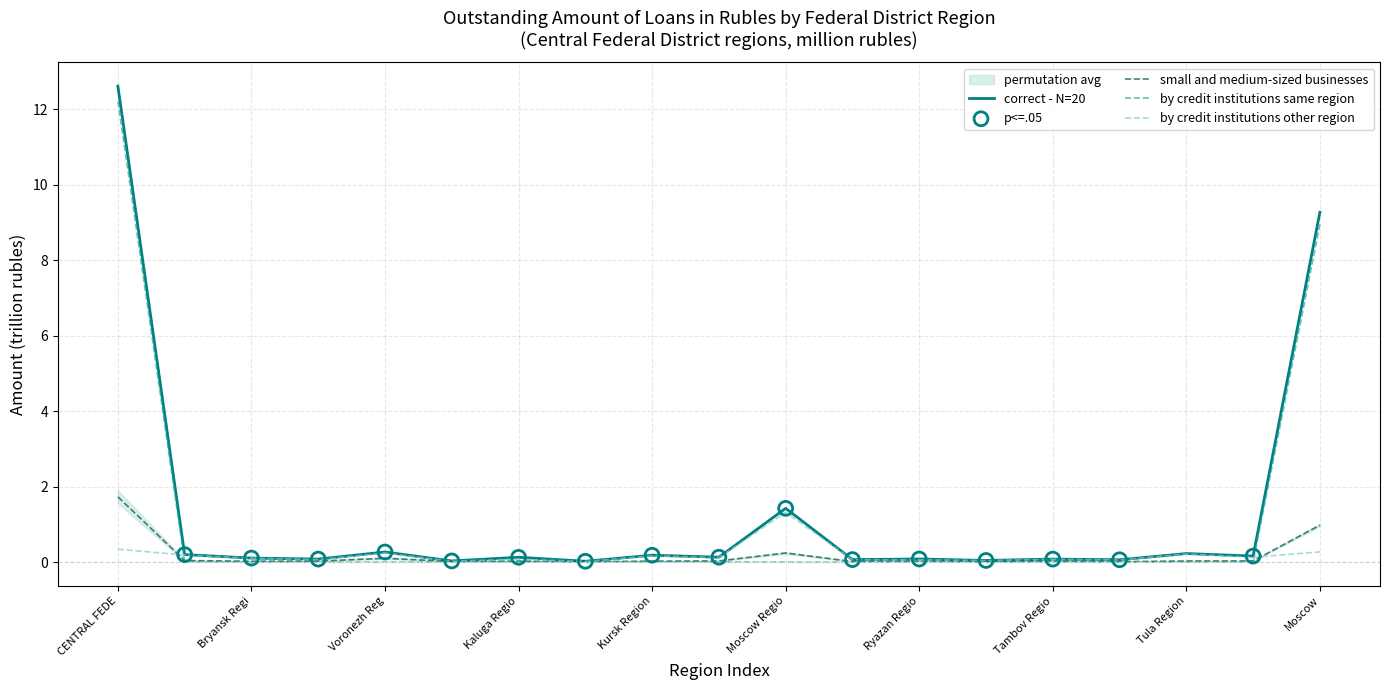

What is the total value across all series at Belgorod Region?

0.4